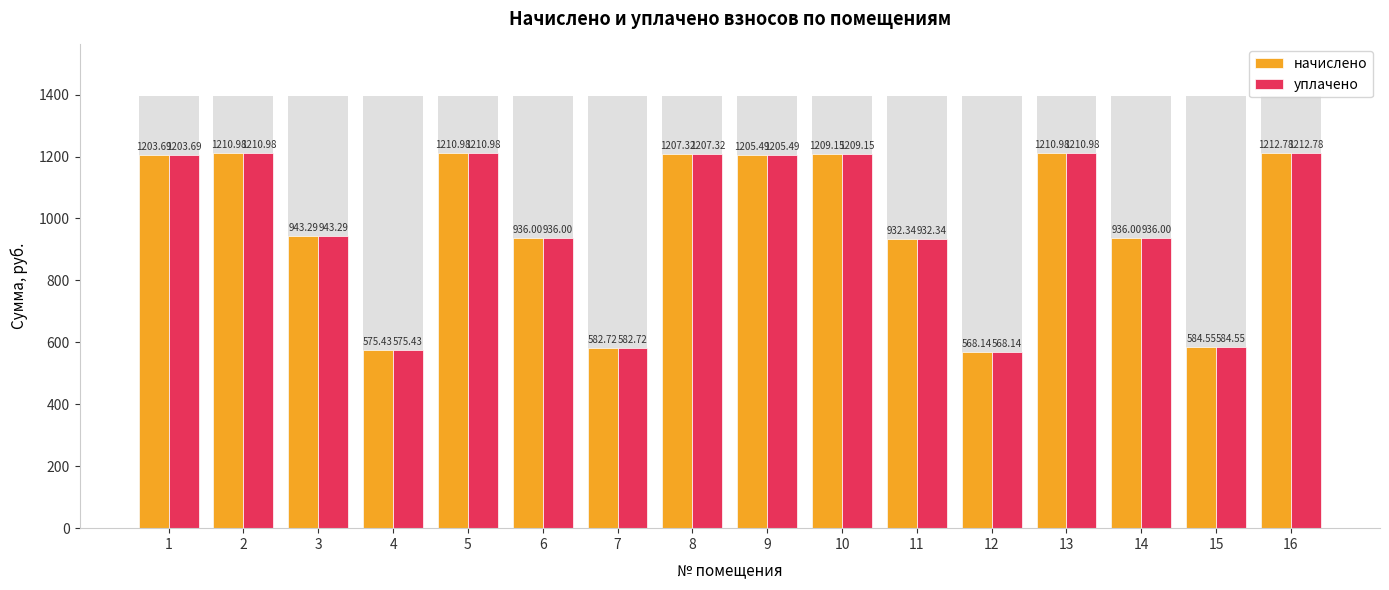

At 13, list the series in order from largest to smallest.

начислено, уплачено